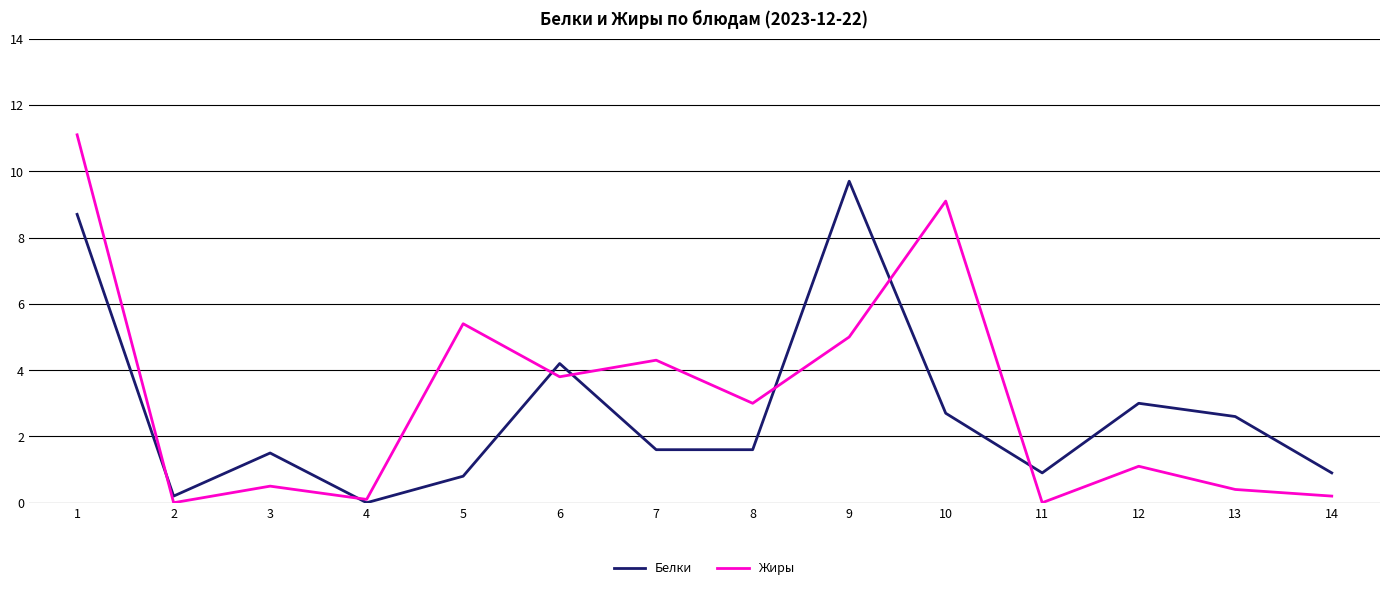

Which series has the largest total across all categories?

Жиры